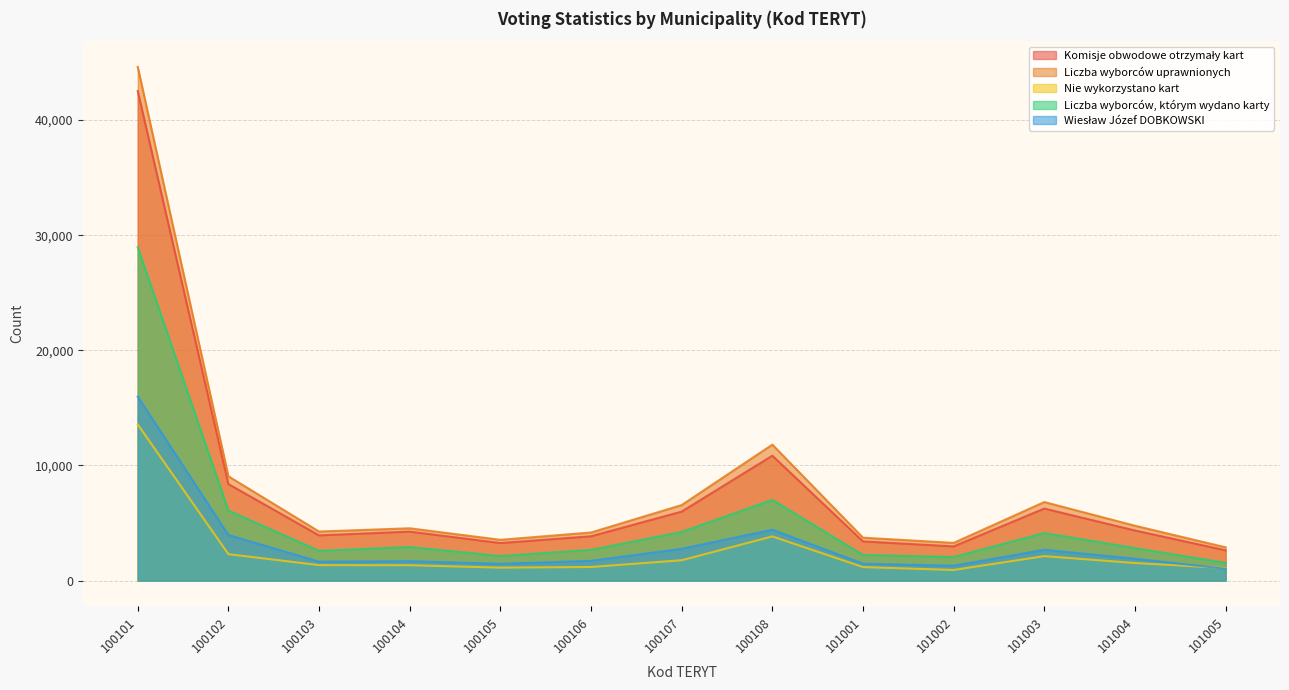

How many lines are shown in the chart?

5